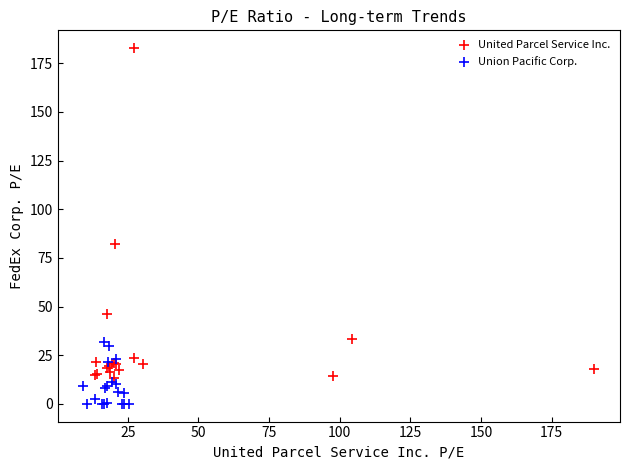

Which series reaches the minimum Y coordinate?

Union Pacific Corp.